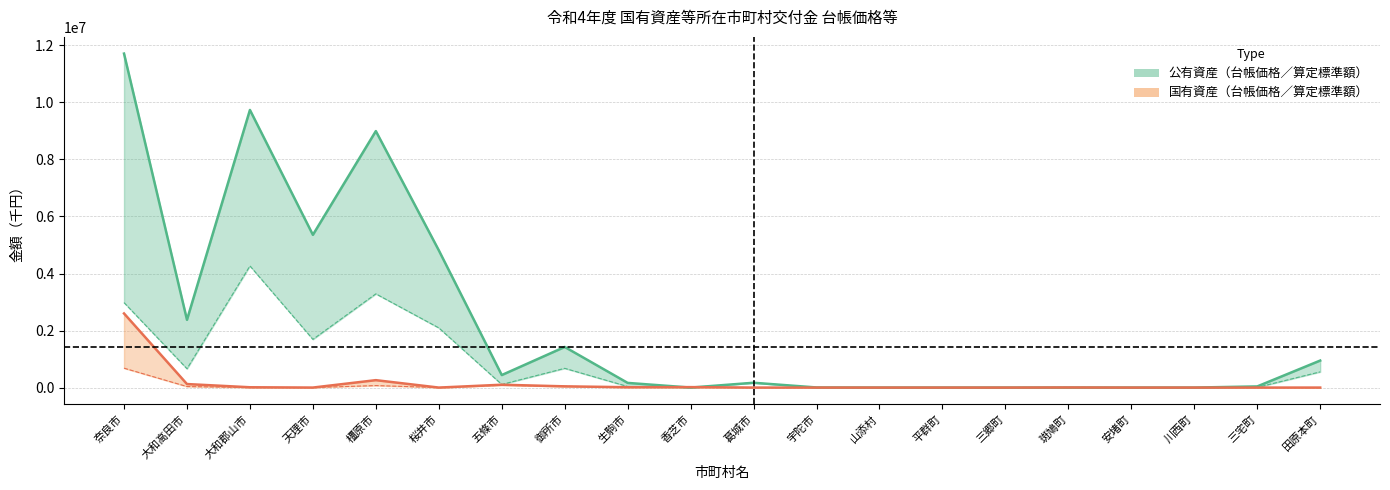

How many lines are shown in the chart?

2